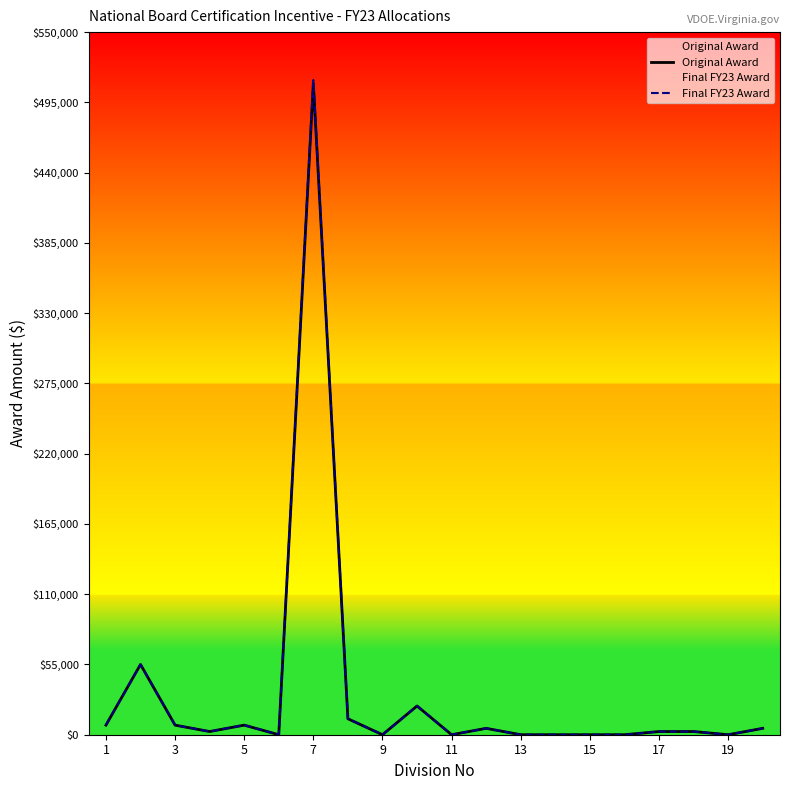

Rank the series by their maximum value, from lowest to highest.

Original Award, Final FY23 Award